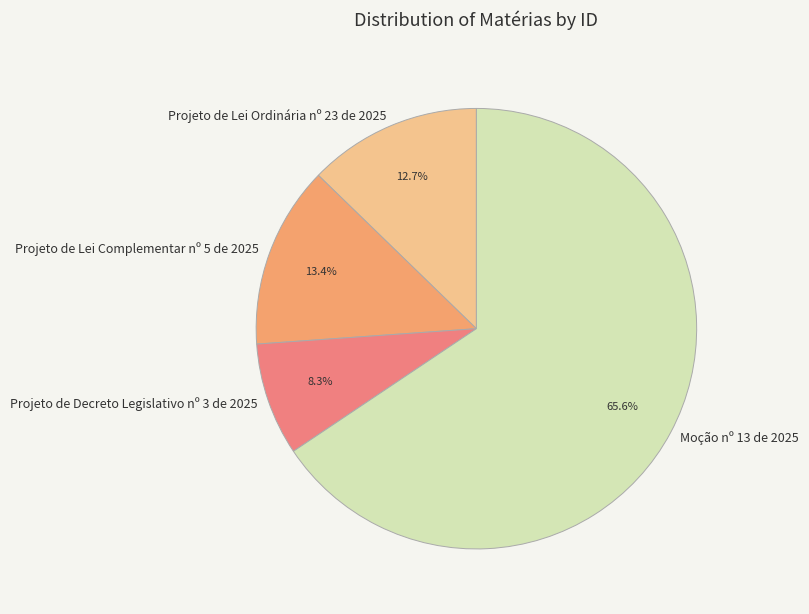

Approximately how many times larger is the value at Moção nº 13 de 2025 compared to Projeto de Lei Complementar nº 5 de 2025?

4.9